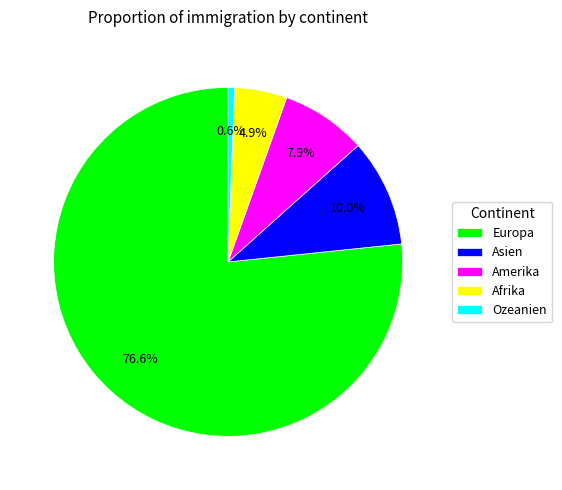

Rank the categories by value from highest to lowest.

Europa, Asien, Amerika, Afrika, Ozeanien